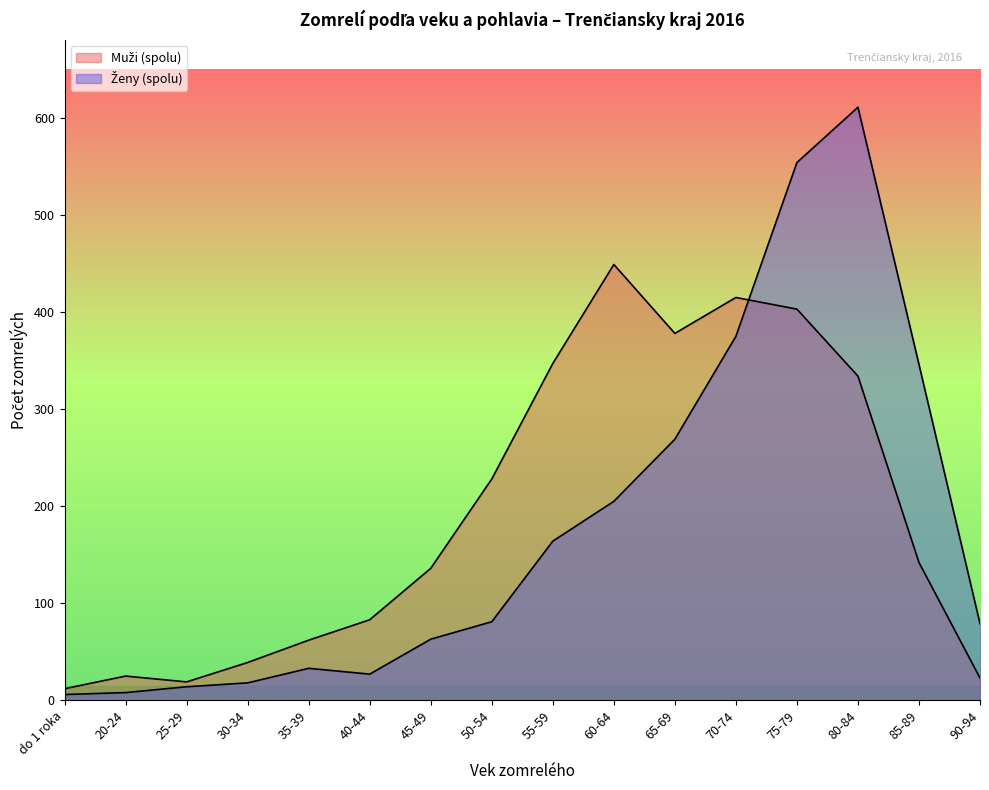

Is the value of Muži (spolu) at 35-39 greater than the value of Ženy (spolu) at do 1 roka?

Yes